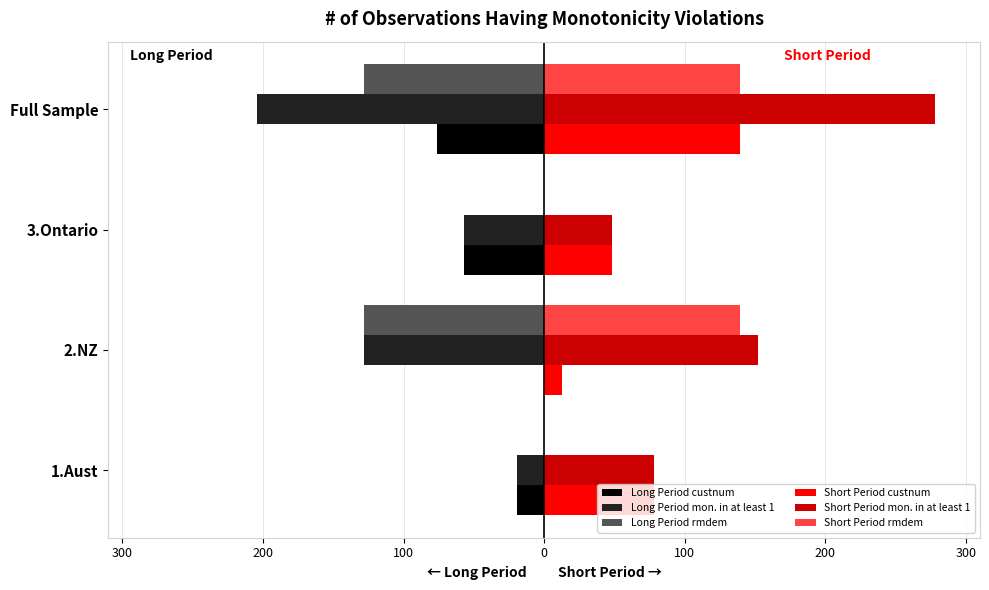

What is the difference between the maximum and minimum values in the Short Period mon. in at least 1 series?

230